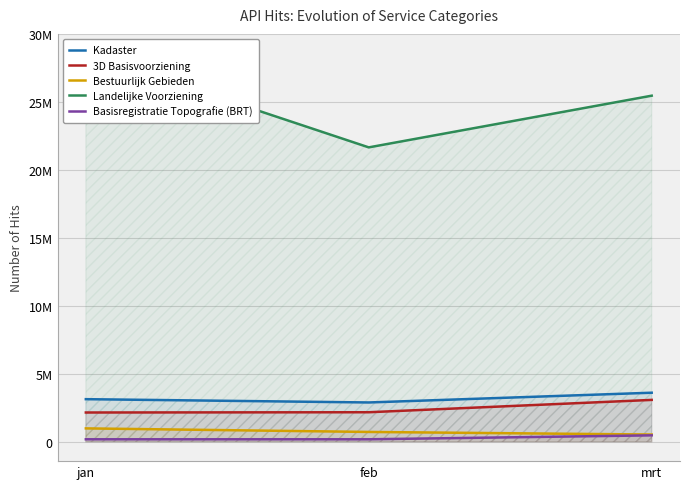

What is the difference between the Basisregistratie Topografie (BRT) values at mrt and jan?

289737